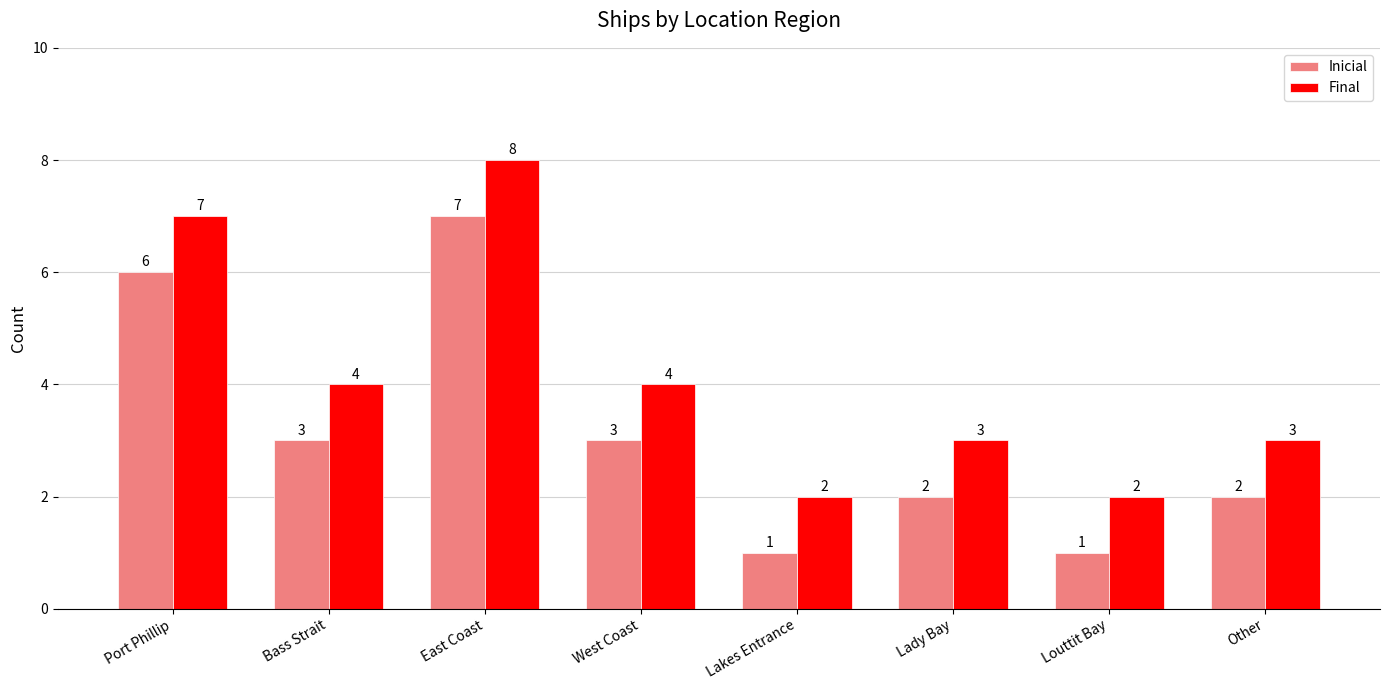

What is the spread (max minus min) of values at East Coast?

1